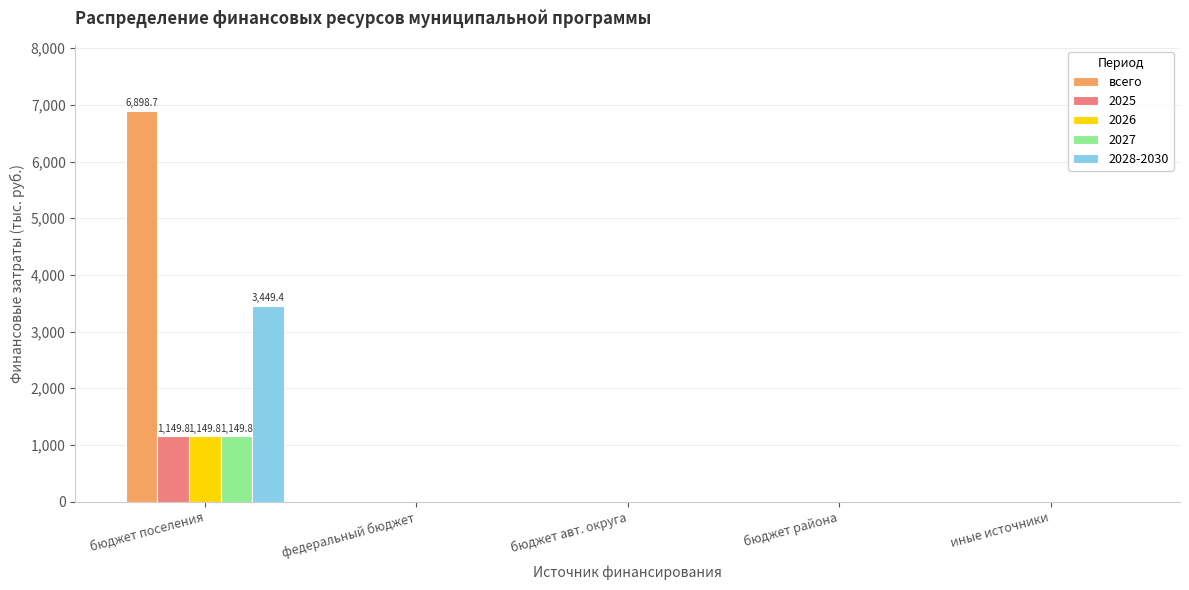

Between бюджет поселения and бюджет района, which series saw the biggest shift?

всего